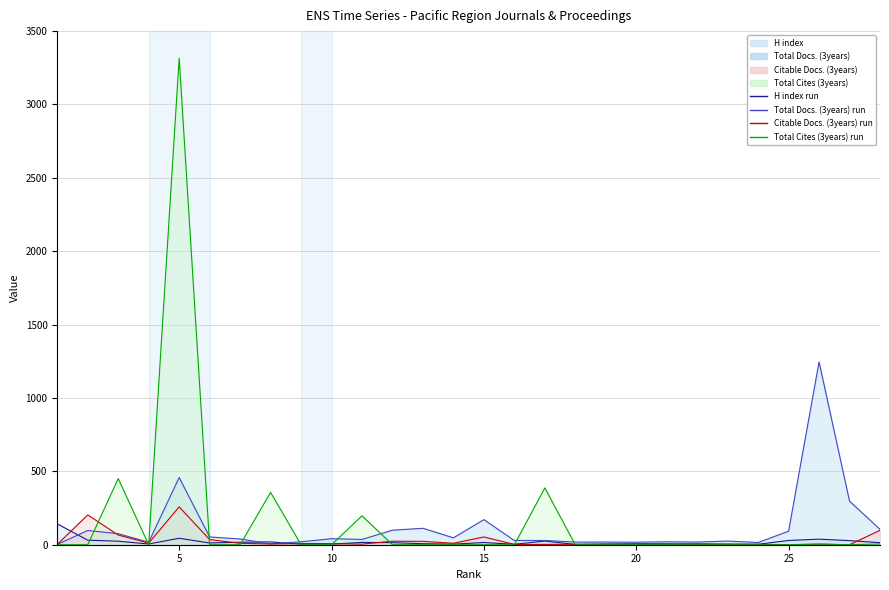

How many distinct data groups are displayed?

4